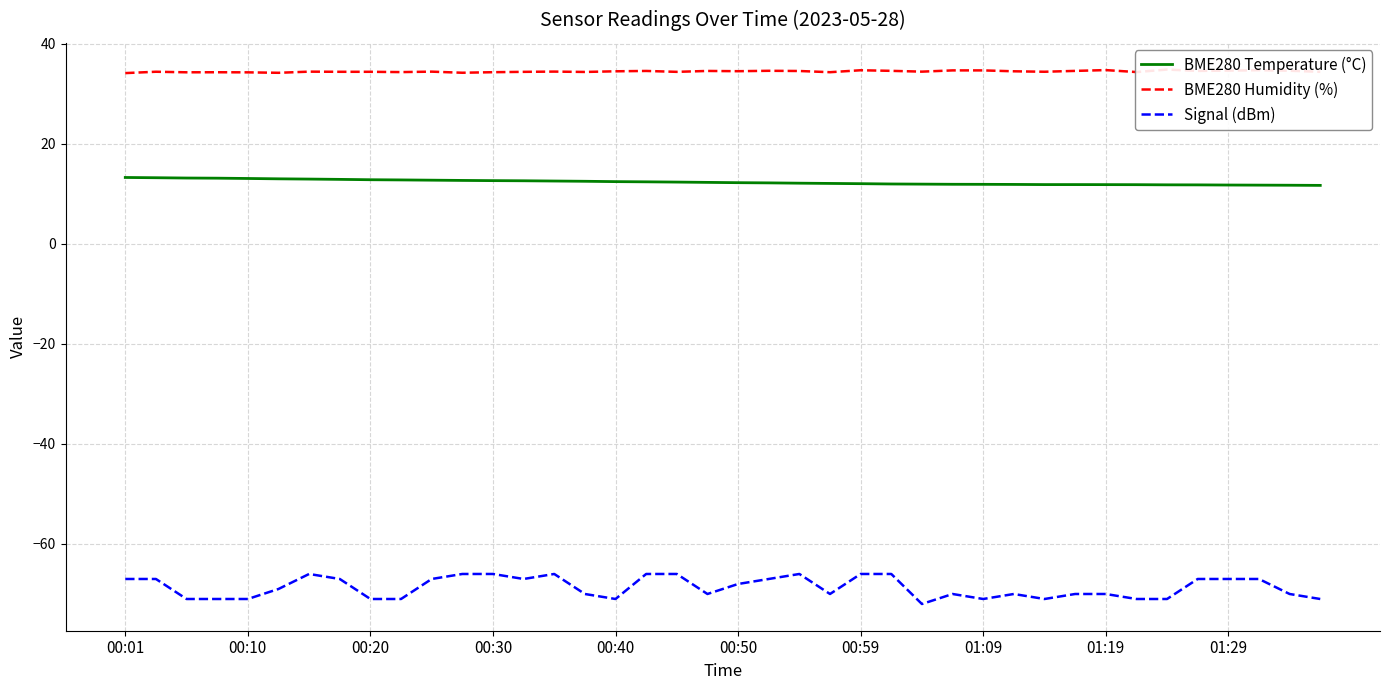

What is the greatest value displayed?

34.8